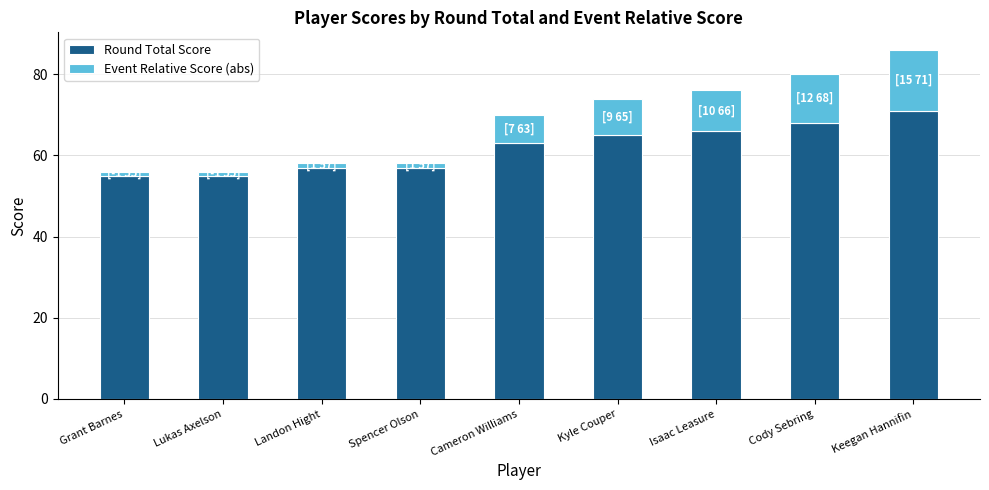

Is it true that Round Total Score equals 65 at Kyle Couper?

True